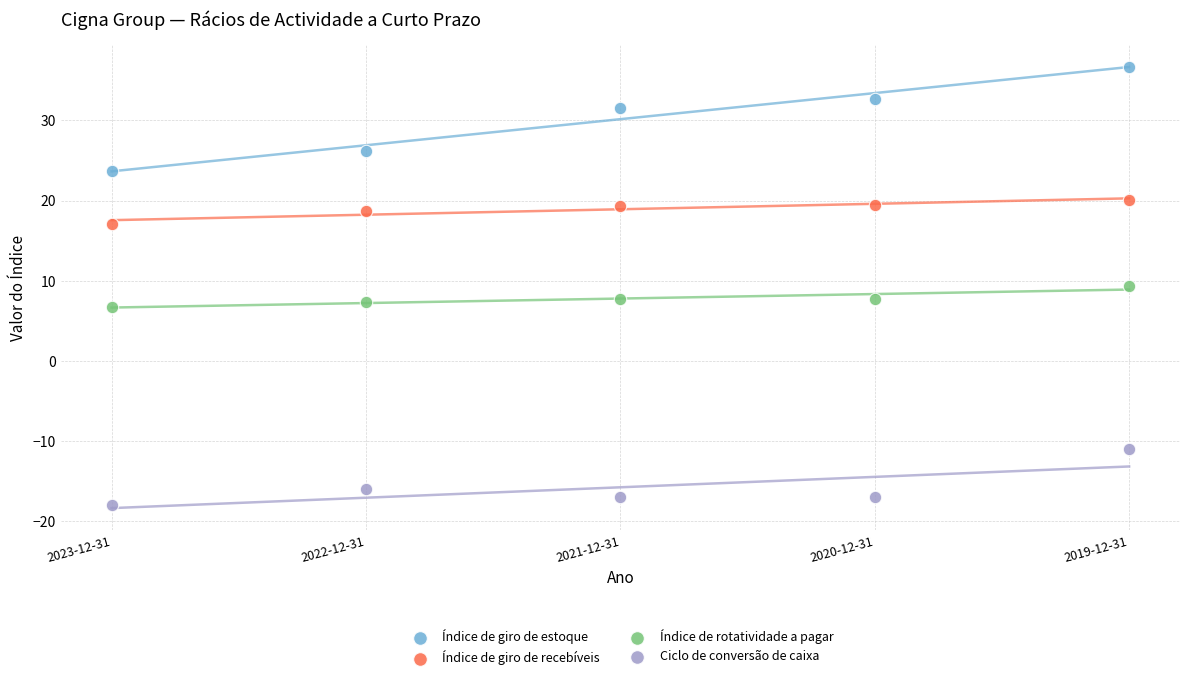

What are all the series names shown in the legend?

Índice de giro de estoque, Índice de giro de recebíveis, Índice de rotatividade a pagar, Ciclo de conversão de caixa